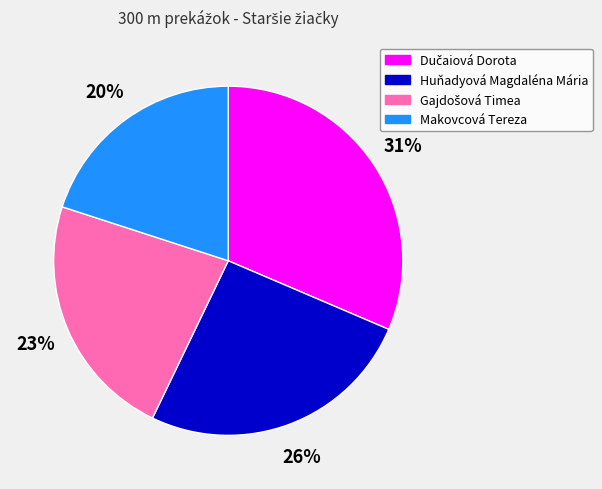

How many segments does this pie chart have?

4